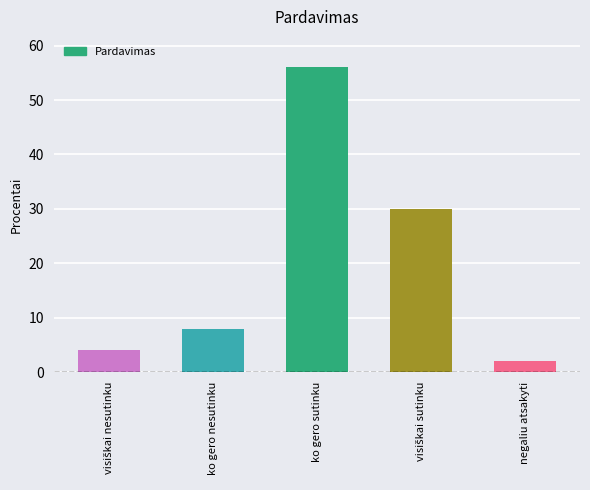

What is the value of the 3rd bar from the left?

56